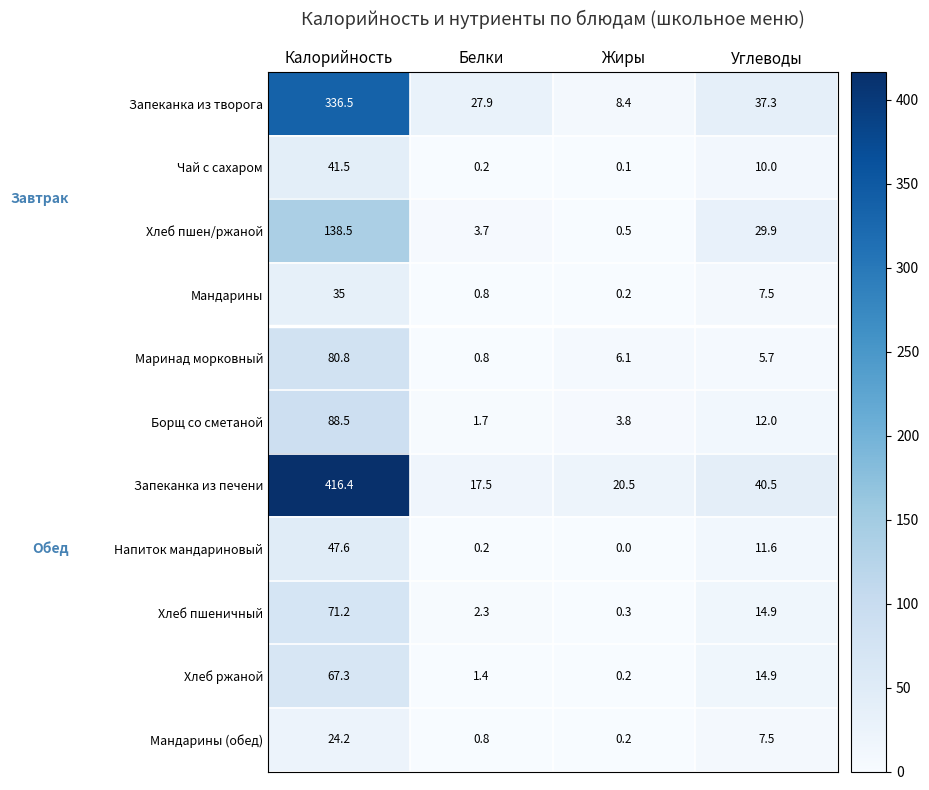

What is the difference between the highest and lowest values at Жиры?

20.5